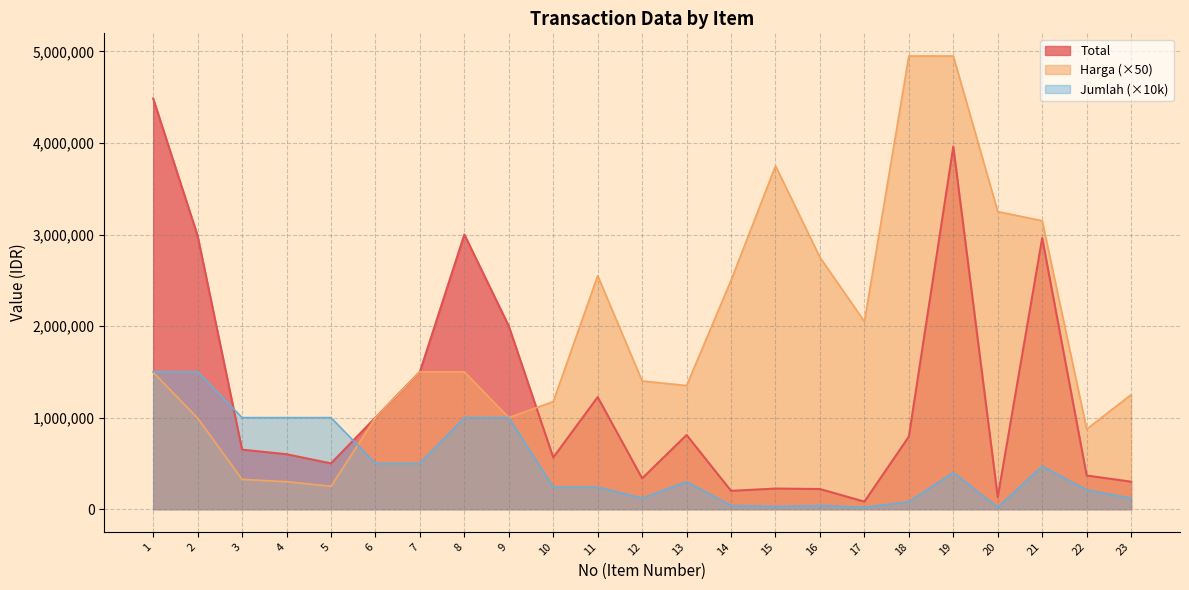

What is the value of the Harga point at the 10th from the left?

1175000